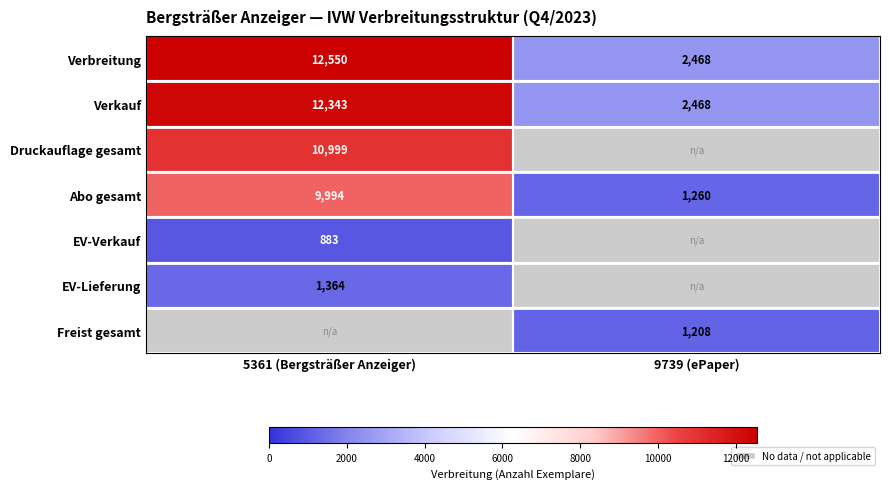

Between 9739 (ePaper) and 5361 (Bergsträßer Anzeiger), which is larger?

5361 (Bergsträßer Anzeiger)